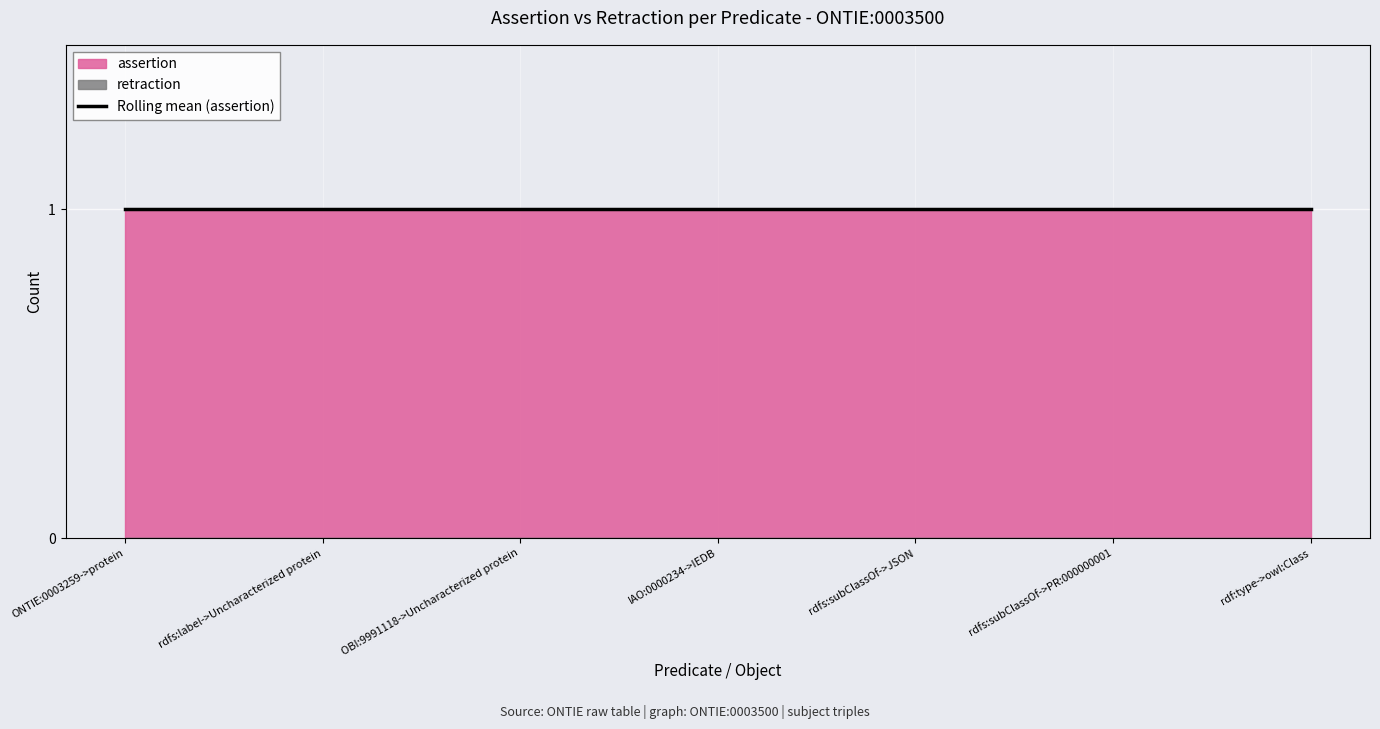

Reading left to right, list all the values displayed in this chart.

assertion: ONTIE:0003259->protein=1	rdfs:label->Uncharacterized protein=1	OBI:9991118->Uncharacterized protein=1	IAO:0000234->IEDB=1	rdfs:subClassOf->JSON=1	rdfs:subClassOf->PR:000000001=1	rdf:type->owl:Class=1
retraction: ONTIE:0003259->protein=0	rdfs:label->Uncharacterized protein=0	OBI:9991118->Uncharacterized protein=0	IAO:0000234->IEDB=0	rdfs:subClassOf->JSON=0	rdfs:subClassOf->PR:000000001=0	rdf:type->owl:Class=0